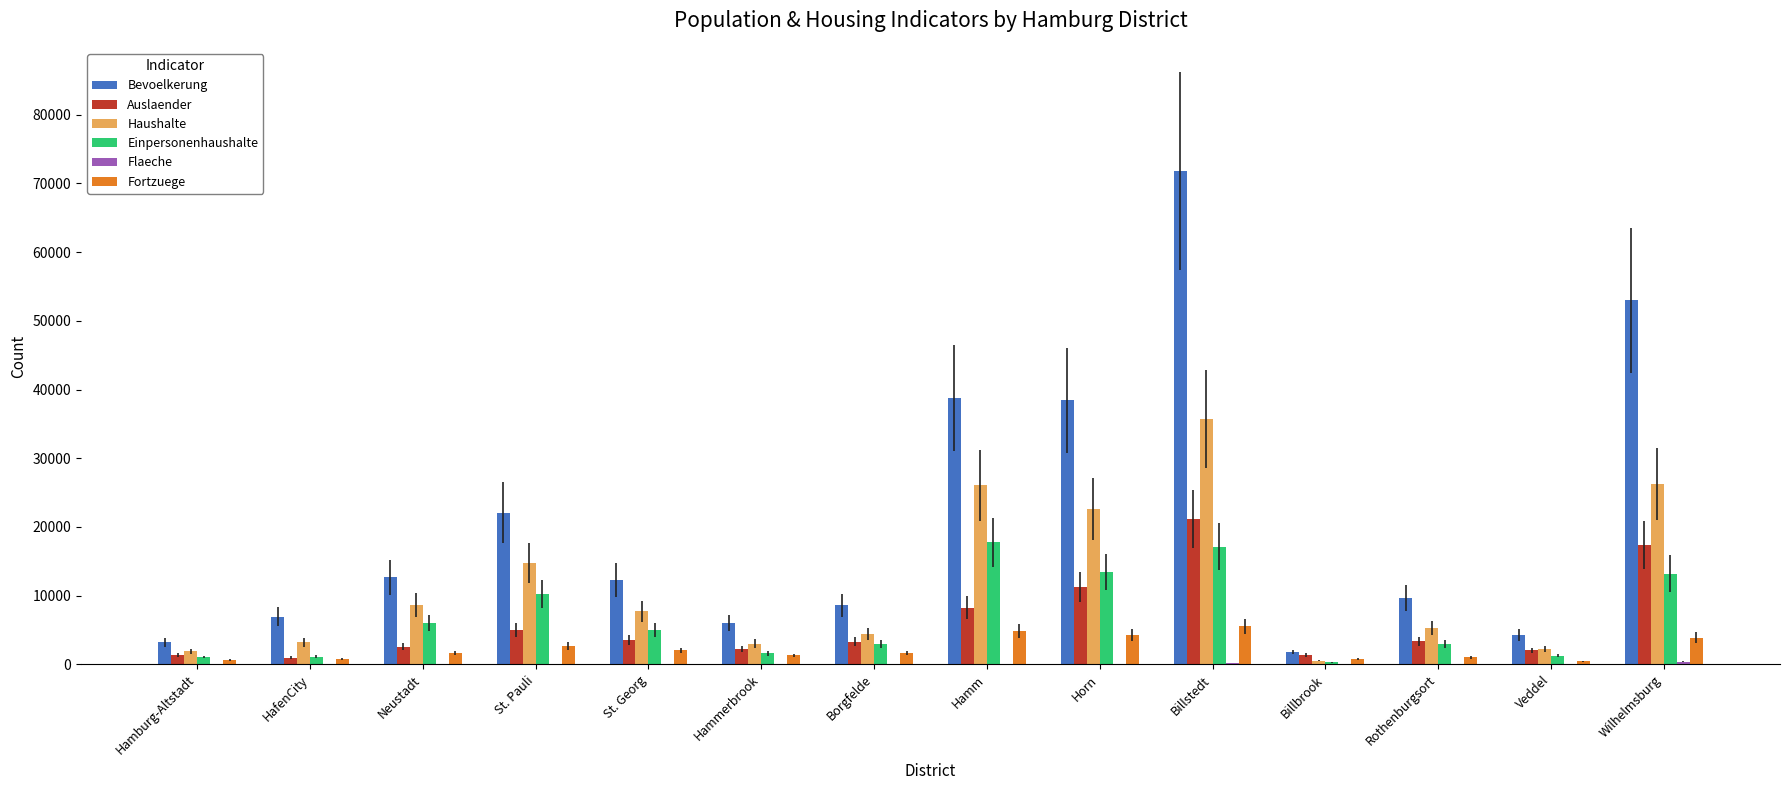

True or false: Bevoelkerung has a value of 38720 at Hamm.

True